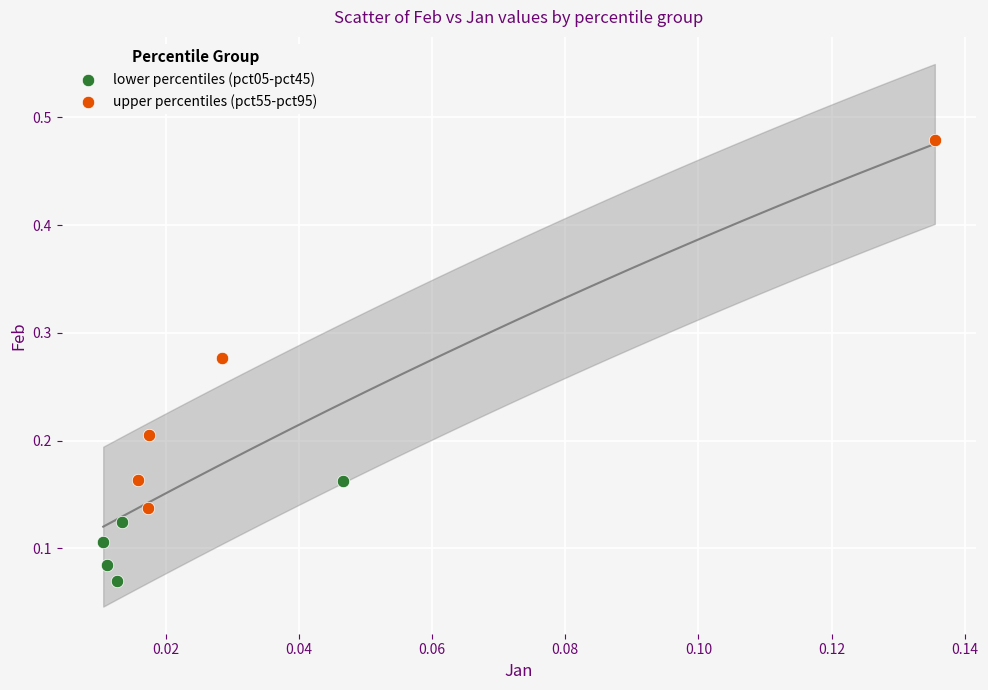

Which series contains the highest Y value?

upper percentiles (pct55-pct95)